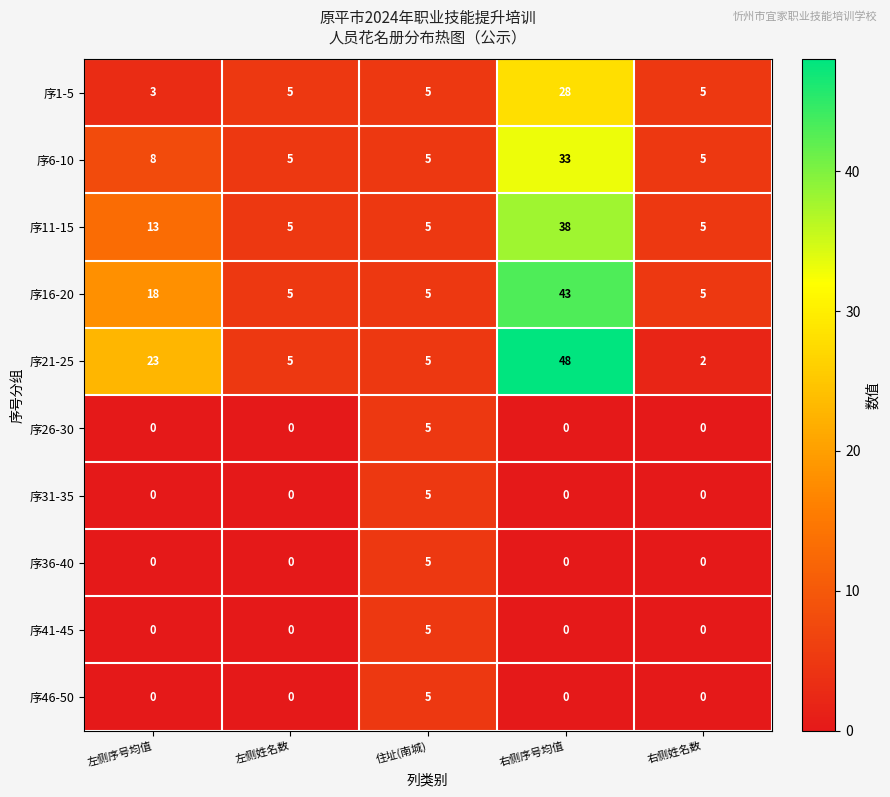

Count the 序11-15 values in the range 5 to 13.

4